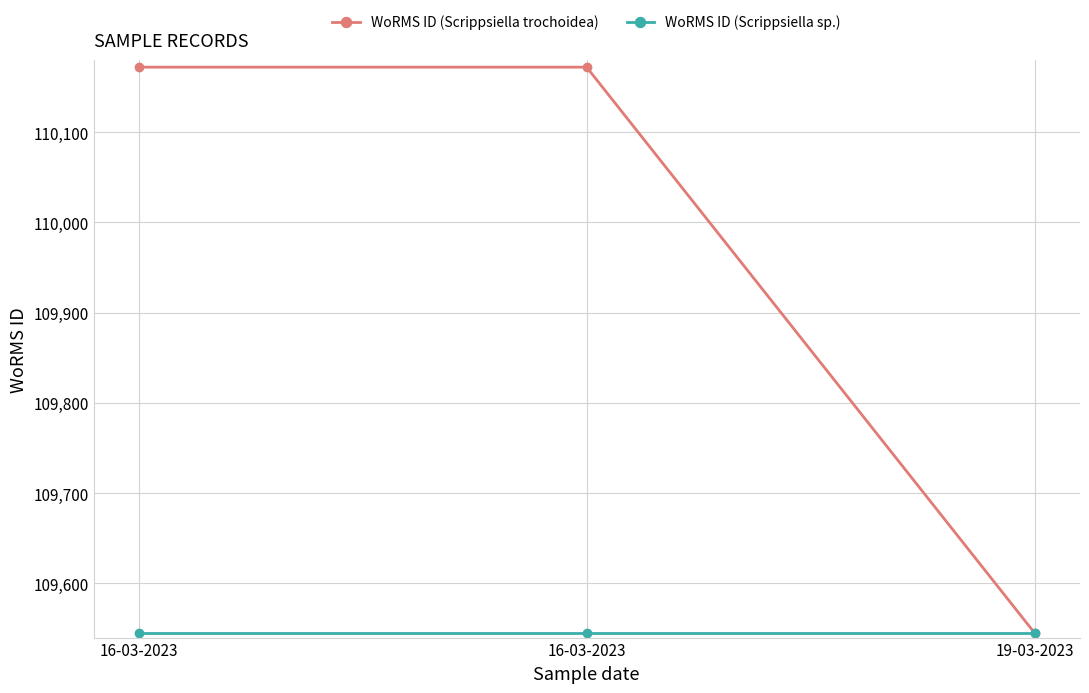

How many lines are shown in the chart?

2